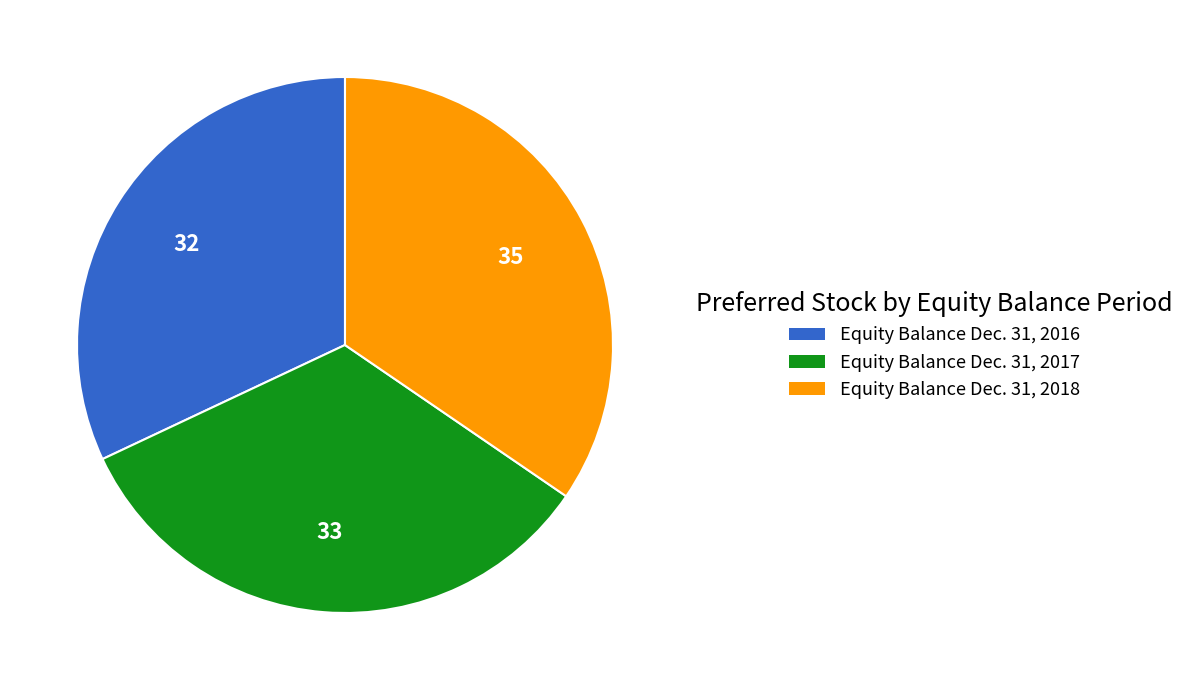

What is the largest slice in the pie chart?

Equity Balance Dec. 31, 2018